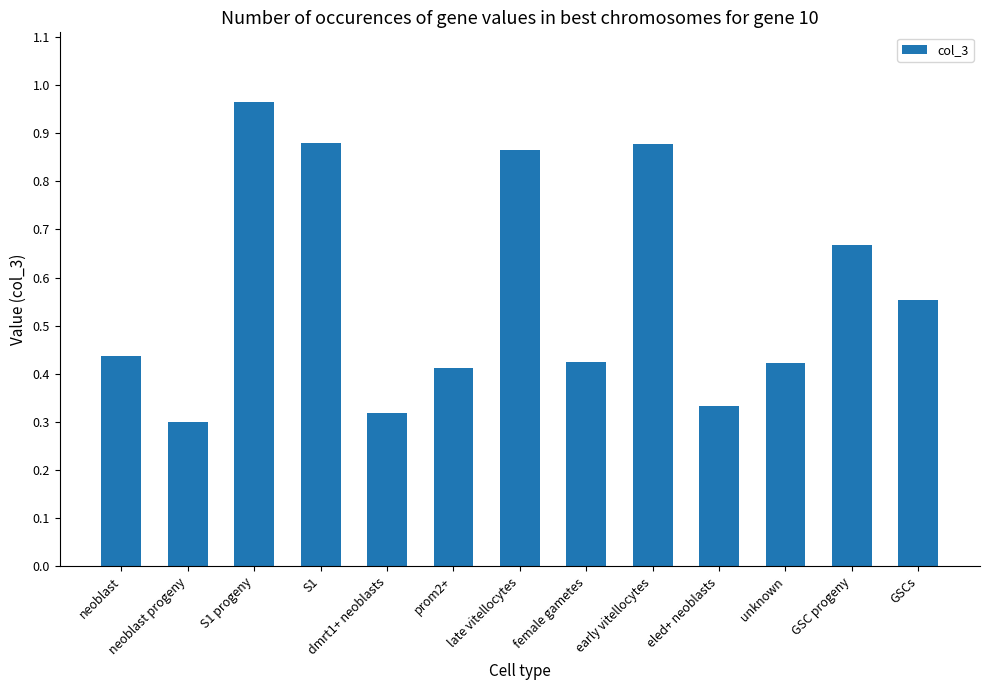

Which category has the highest value across all series?

S1 progeny